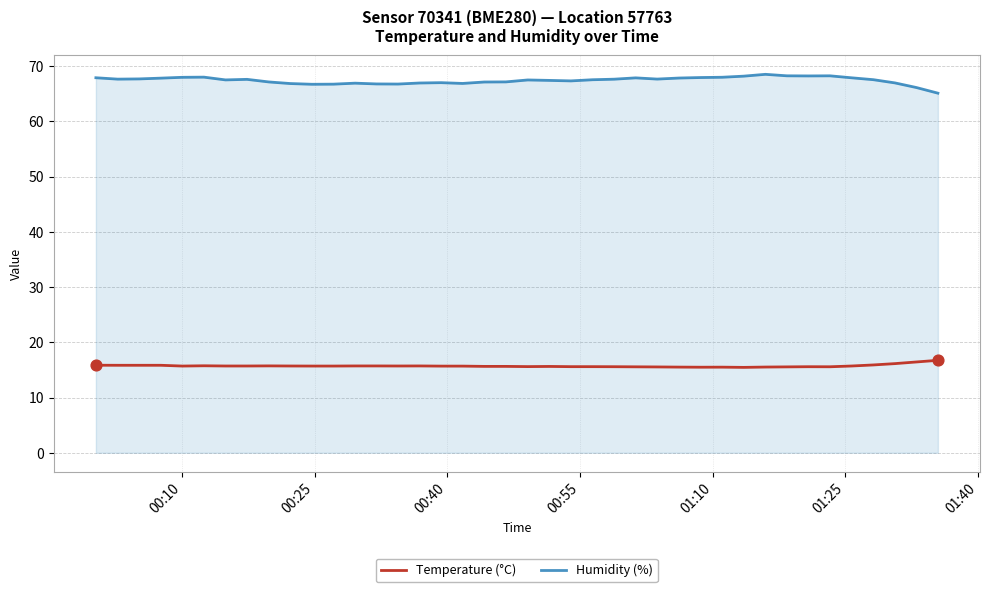

Which series has the widest spread of values?

Humidity (%)